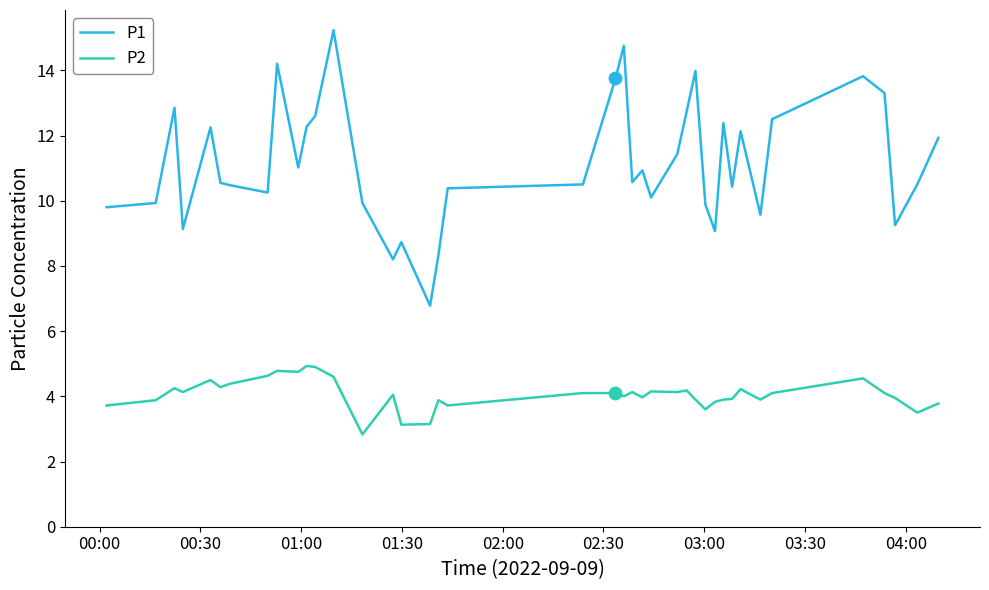

True or false: P1 and P2 intersect in this chart.

False